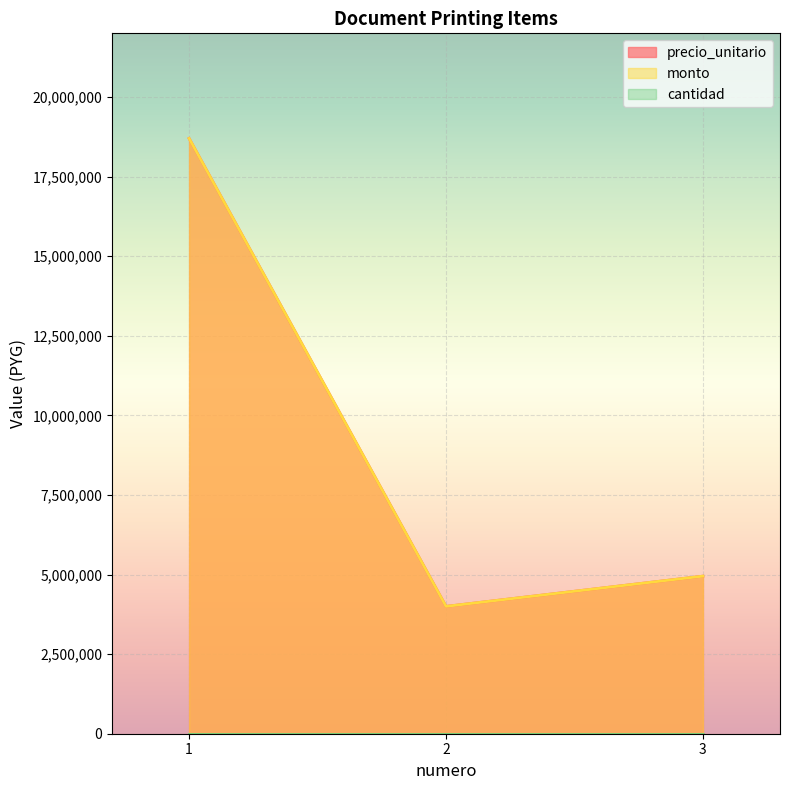

How many values in the monto series are below 4950000?

1